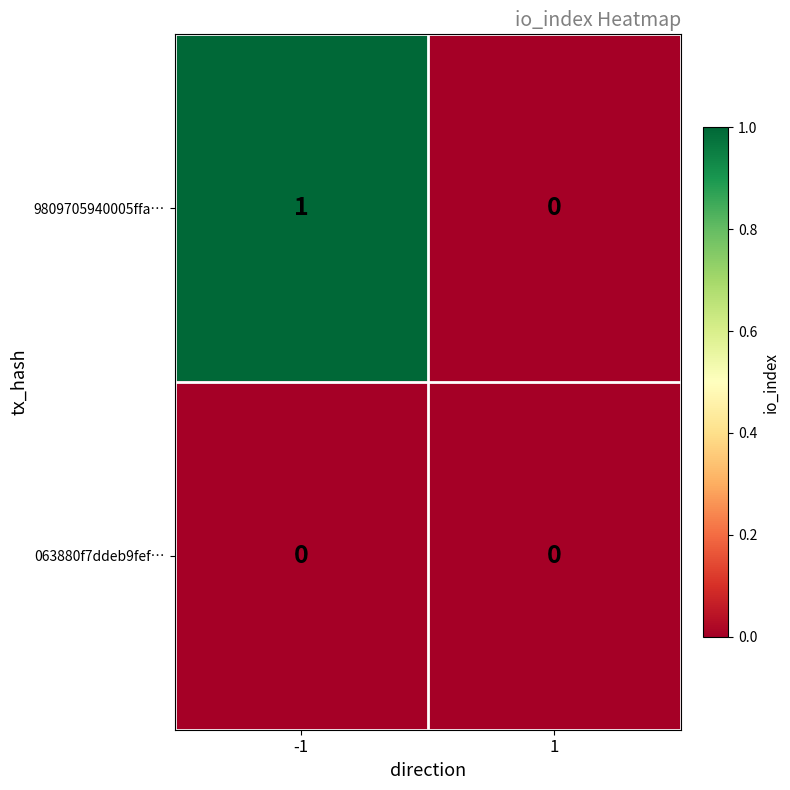

What is the greatest value displayed?

1